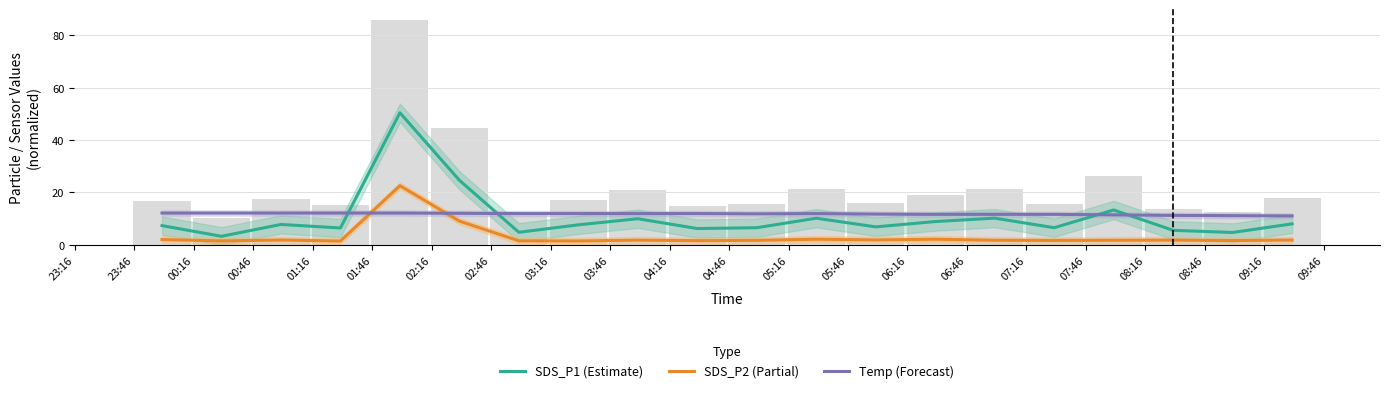

Which series has the largest total across all categories?

Temp (Forecast)